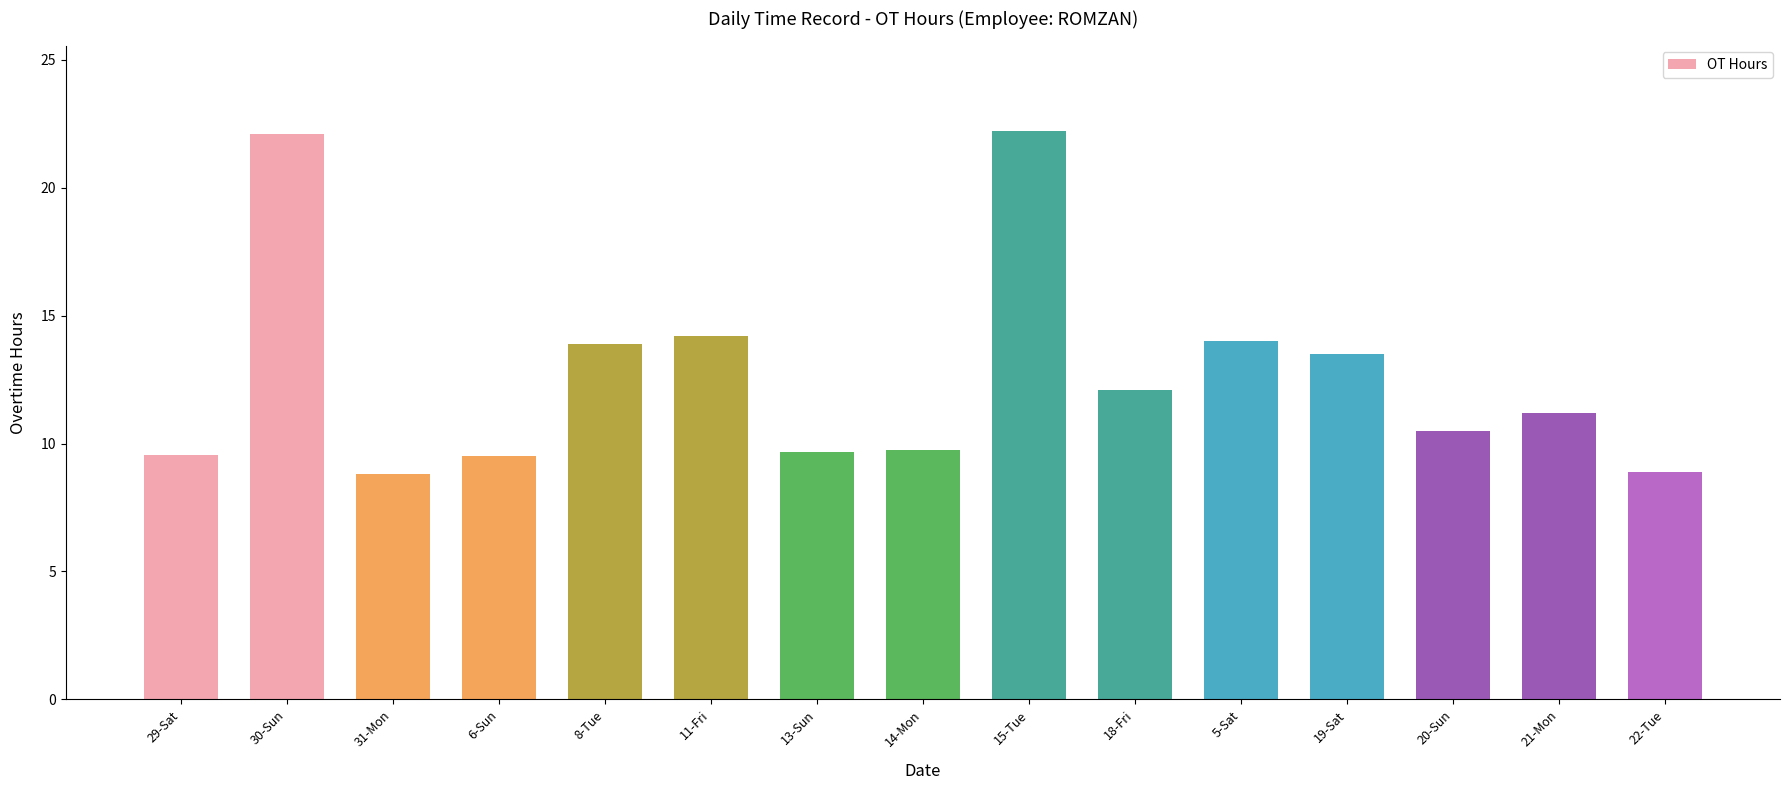

Approximately how many times larger is the value at 29-Sat compared to 6-Sun?

1.0